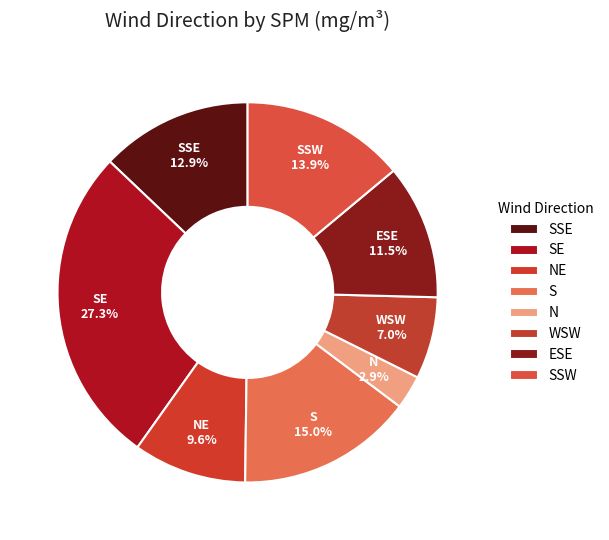

Is the sum of SE and SSE greater than half?

No